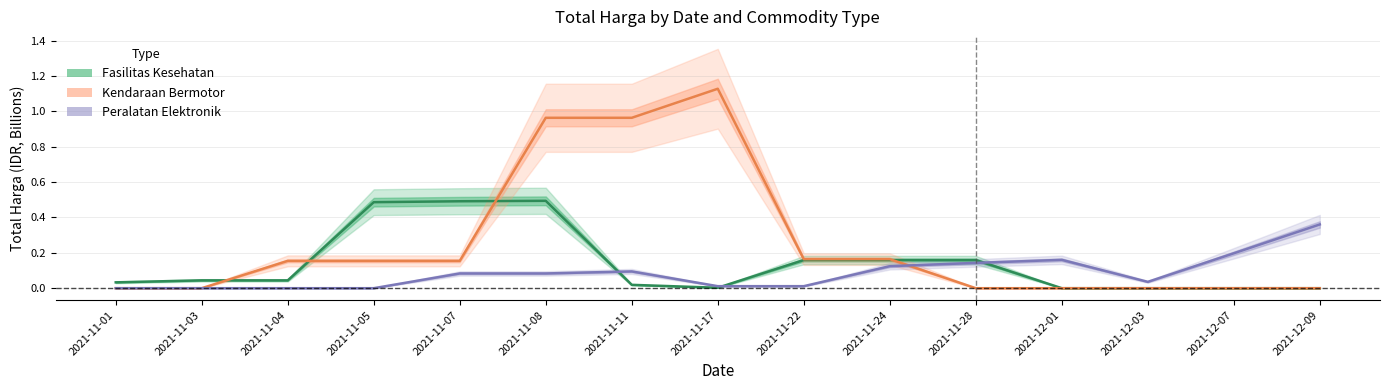

How many values in the Peralatan Elektronik series exceed 0?

11